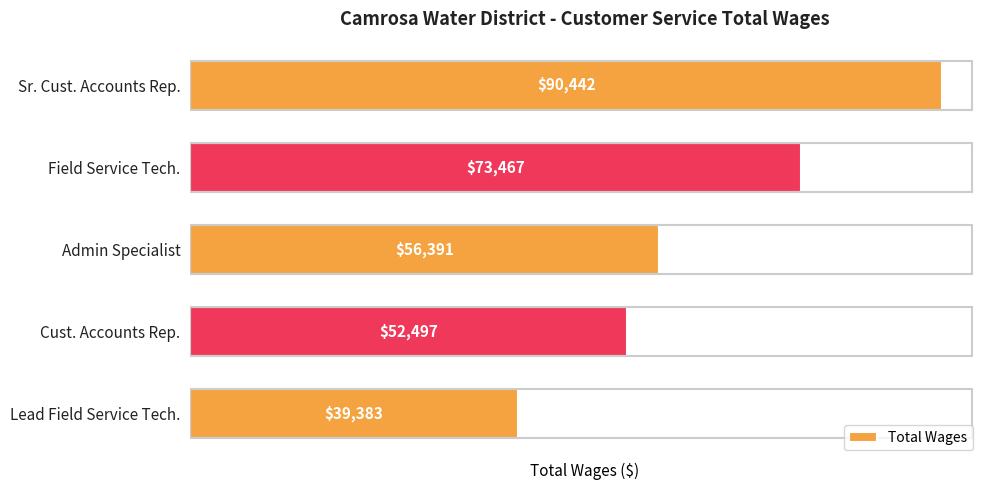

How many categories are shown in the chart?

5